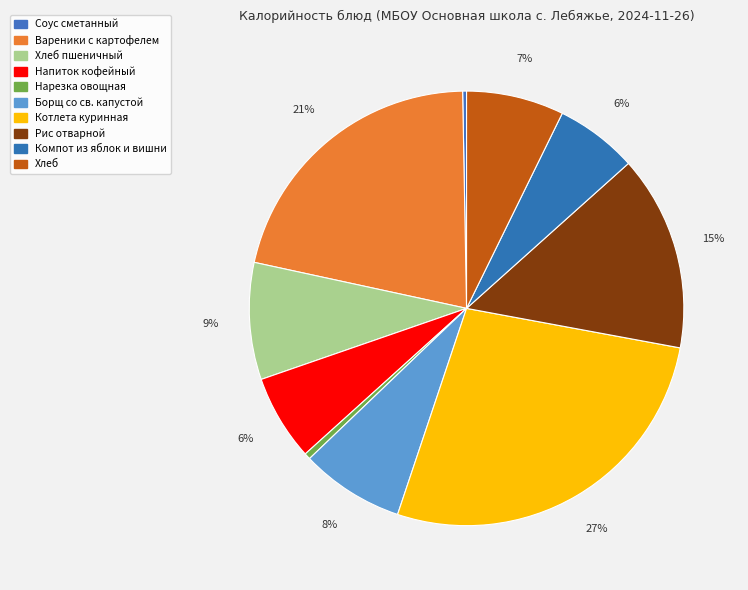

What is the ratio of the value at Хлеб to the value at Компот из яблок и вишни?

1.2